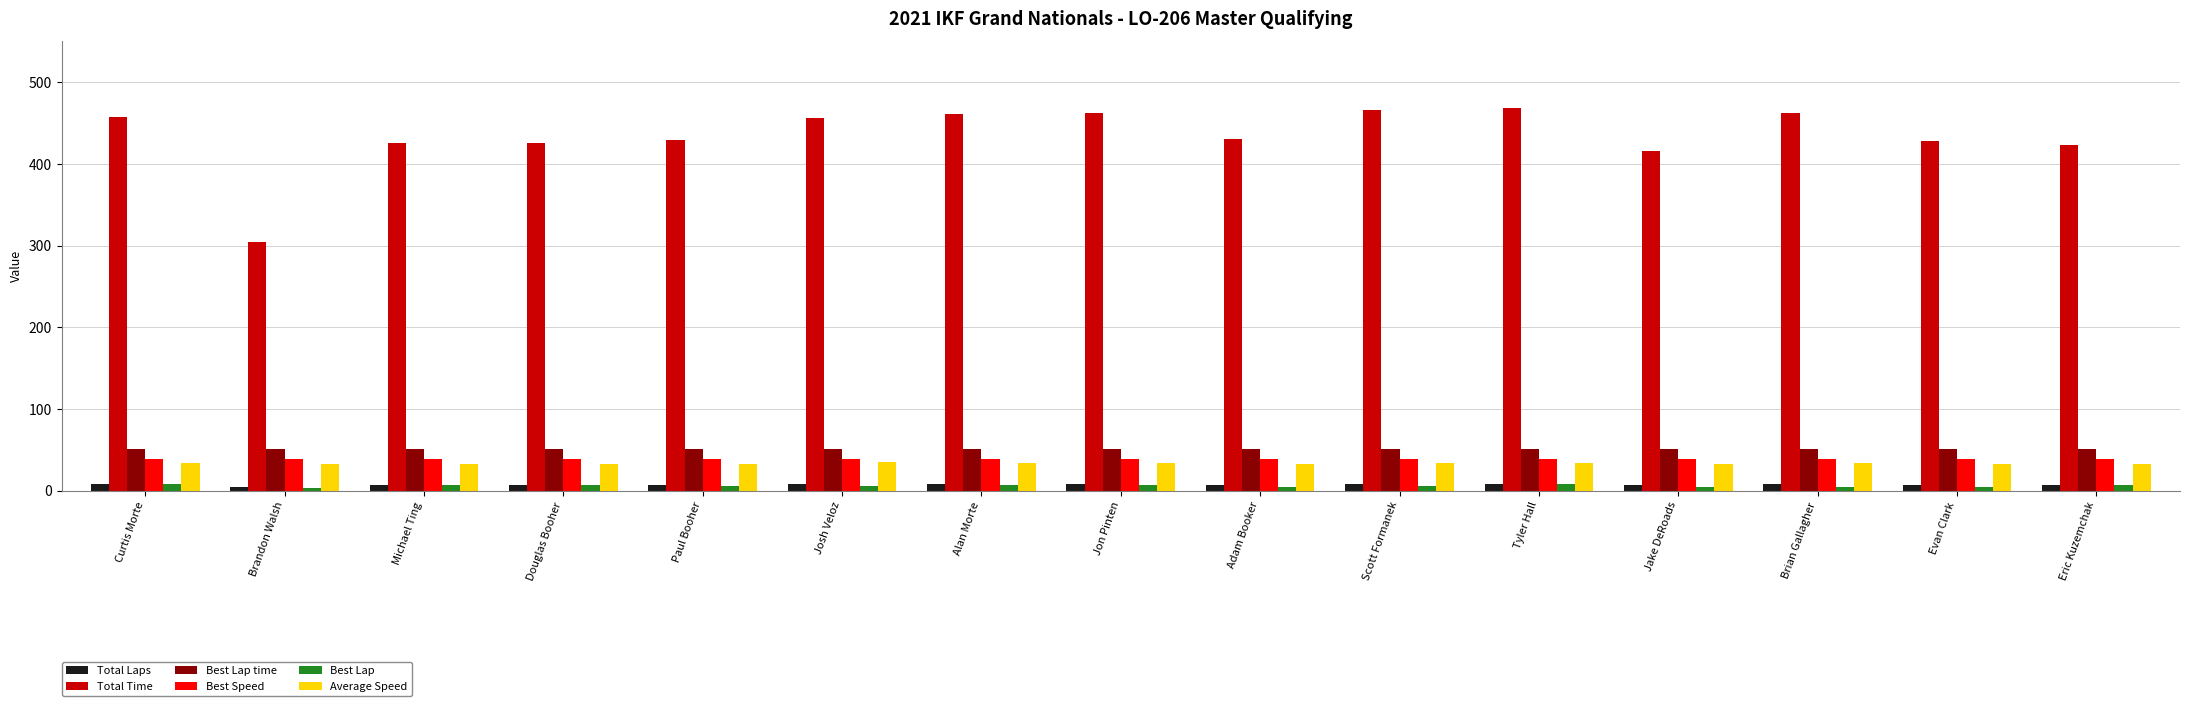

What position from the left is Curtis Morte?

1